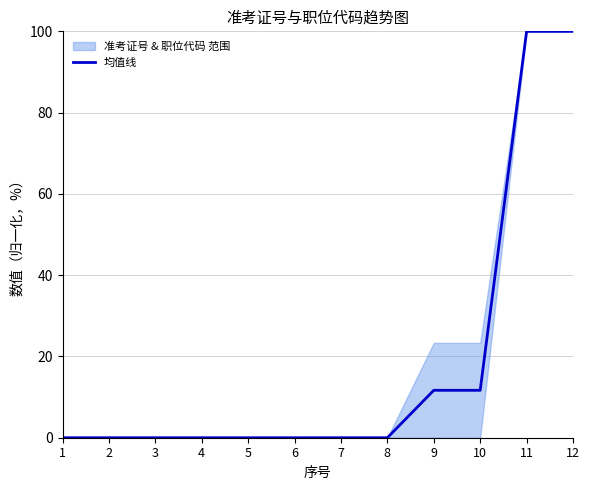

The value at 12 is 65.0. True or false?

False